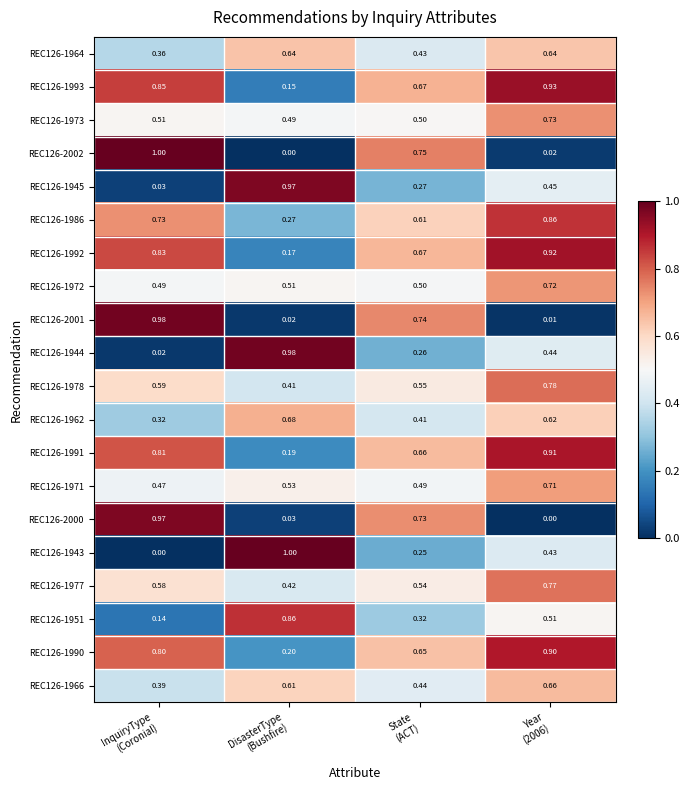

How many data points does each series have?

4